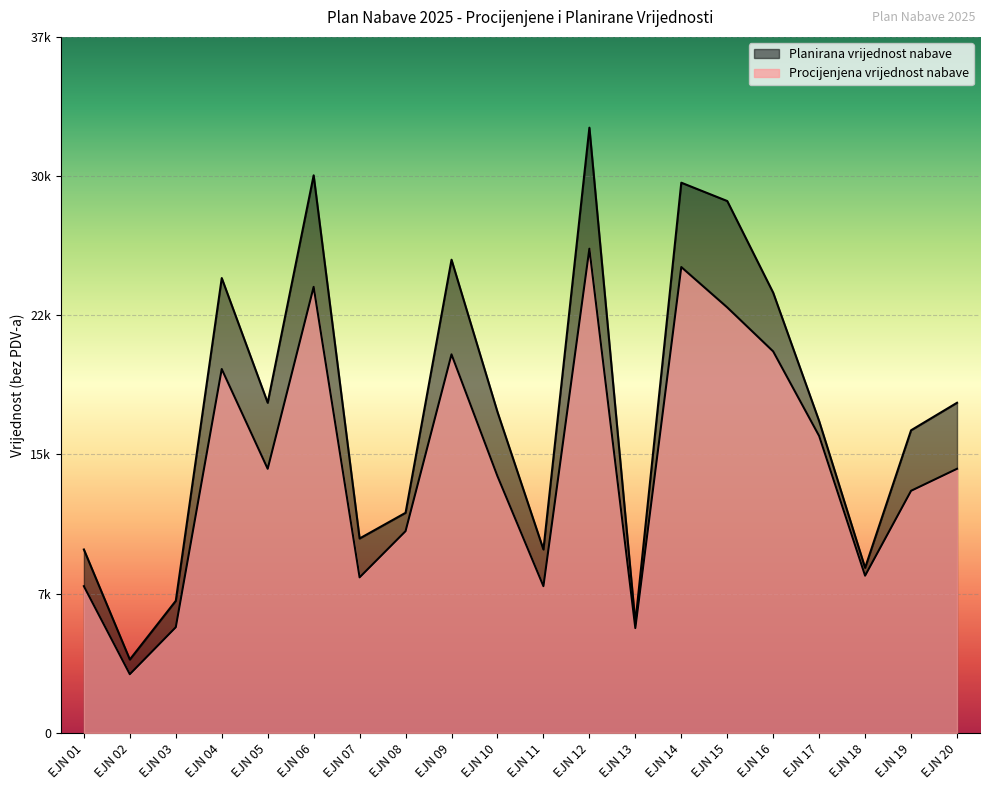

Reading left to right, what are all the values shown in this chart?

Procijenjena vrijednost nabave: EJN 01=8000.0	EJN 02=3200.0	EJN 03=5760.0	EJN 04=19840.0	EJN 05=14400.0	EJN 06=24320.0	EJN 07=8480.0	EJN 08=11000.0	EJN 09=20640.0	EJN 10=14000.0	EJN 11=8000.0	EJN 12=26400.0	EJN 13=5714.3	EJN 14=25400.0	EJN 15=23200.0	EJN 16=20800.0	EJN 17=16190.0	EJN 18=8571.4	EJN 19=13200.0	EJN 20=14400.0
Planirana vrijednost nabave: EJN 01=10000.0	EJN 02=4000.0	EJN 03=7200.0	EJN 04=24800.0	EJN 05=18000.0	EJN 06=30400.0	EJN 07=10600.0	EJN 08=12000.0	EJN 09=25800.0	EJN 10=17500.0	EJN 11=10000.0	EJN 12=33000.0	EJN 13=6000.0	EJN 14=30000.0	EJN 15=29000.0	EJN 16=24000.0	EJN 17=17000.0	EJN 18=9000.0	EJN 19=16500.0	EJN 20=18000.0